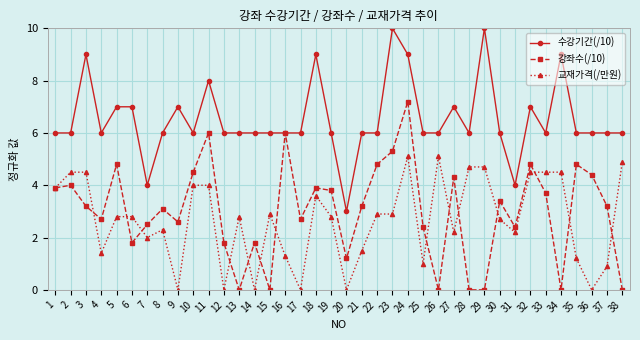

What is the sum of all 수강기간(/10) values?

248.0